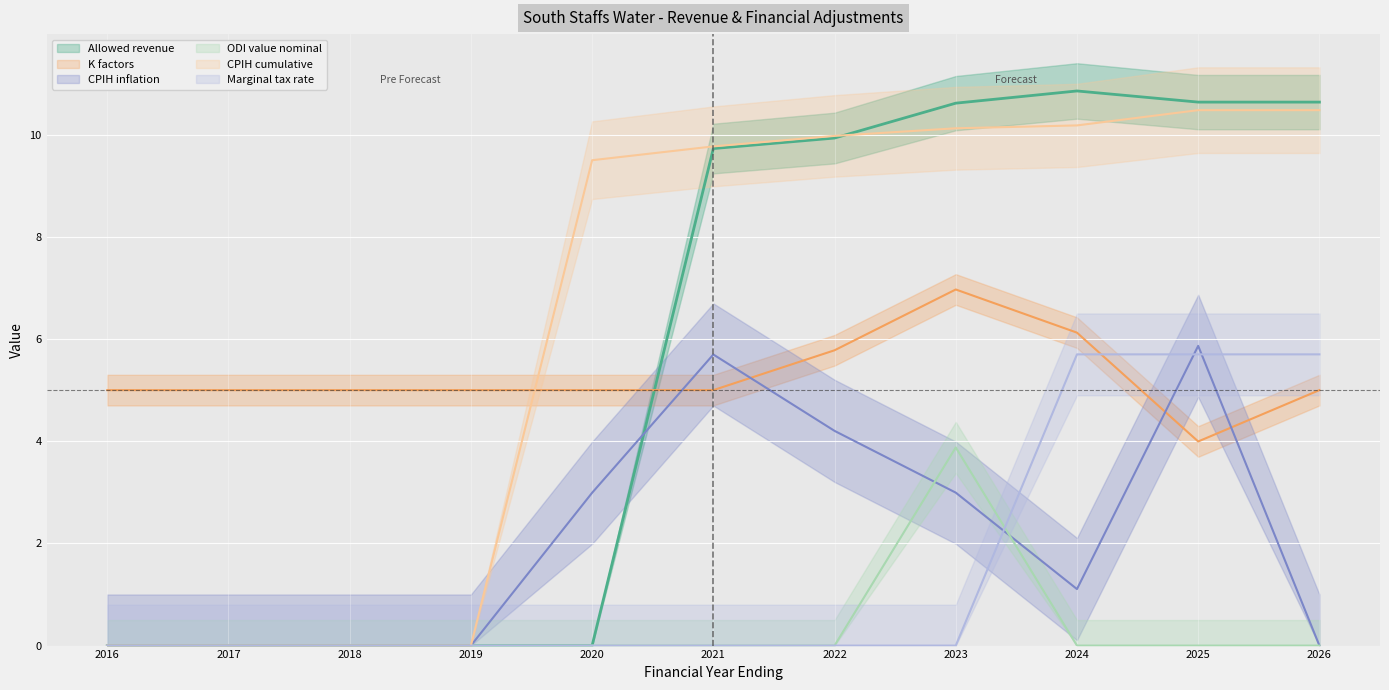

Which has a higher value, 2022 or 2019?

2022